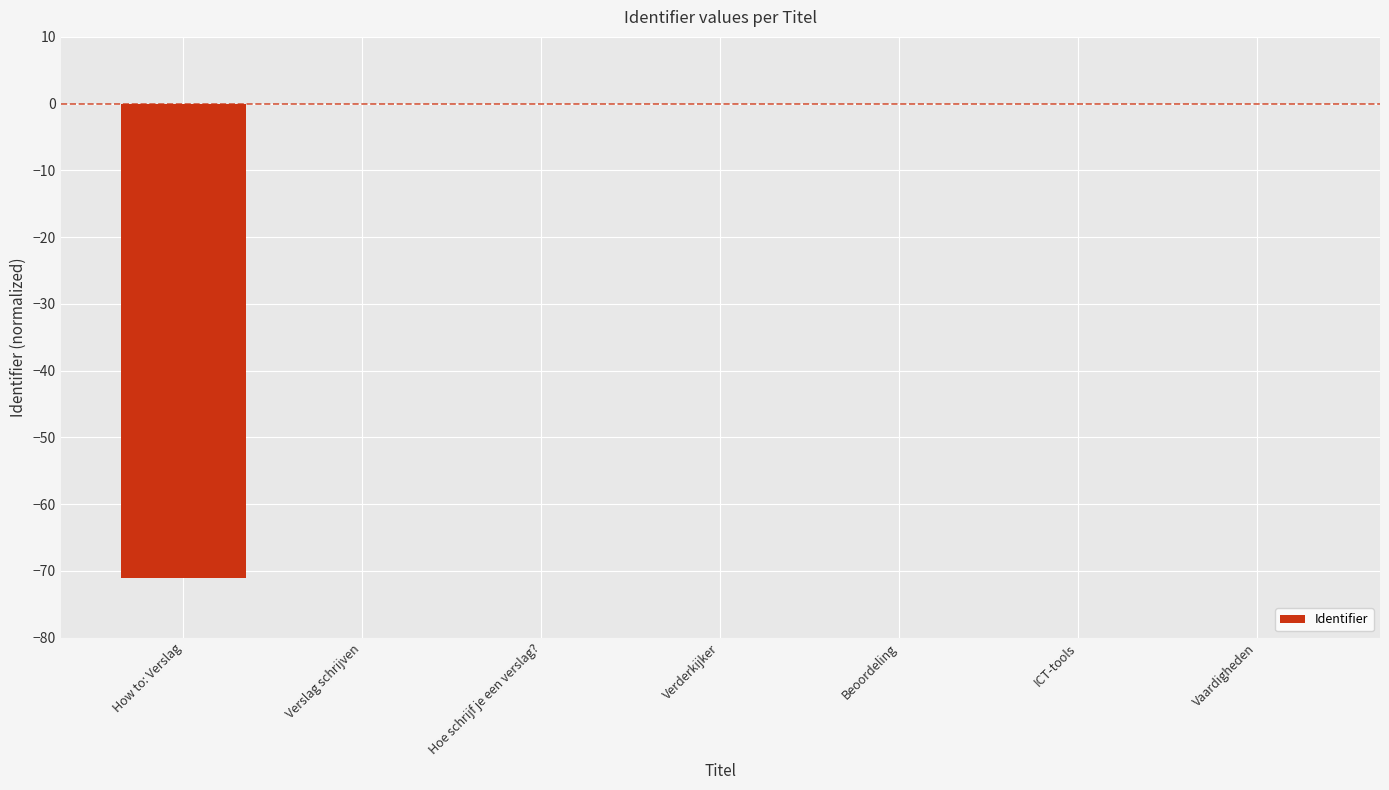

Is it true that the value at ICT-tools is -0.0?

True